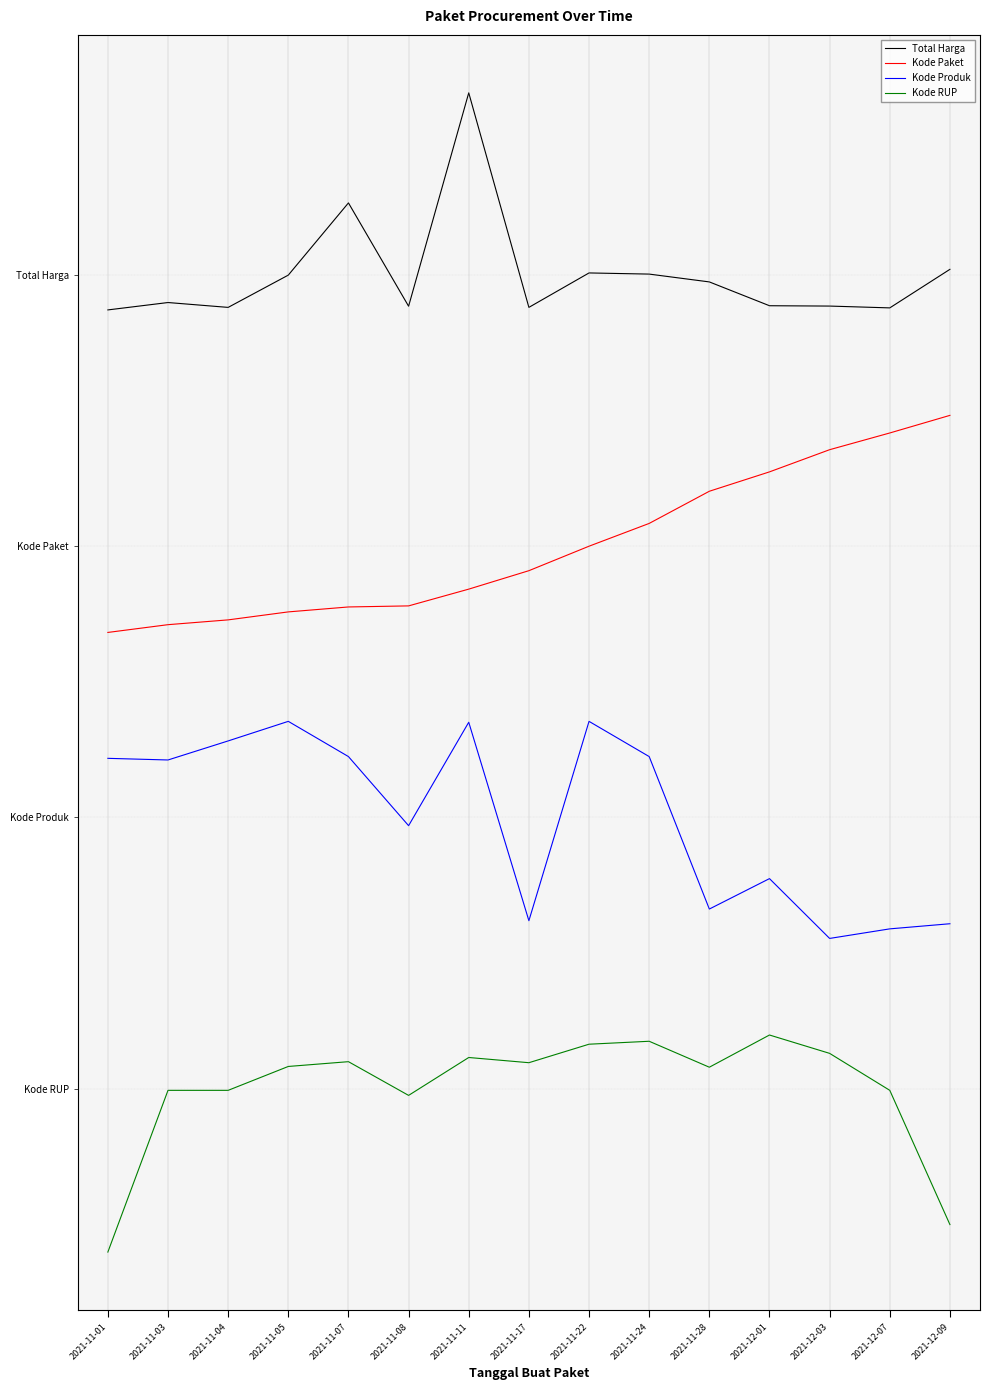

The Total Harga series shows 1.5 at 2021-11-07. True or false?

False